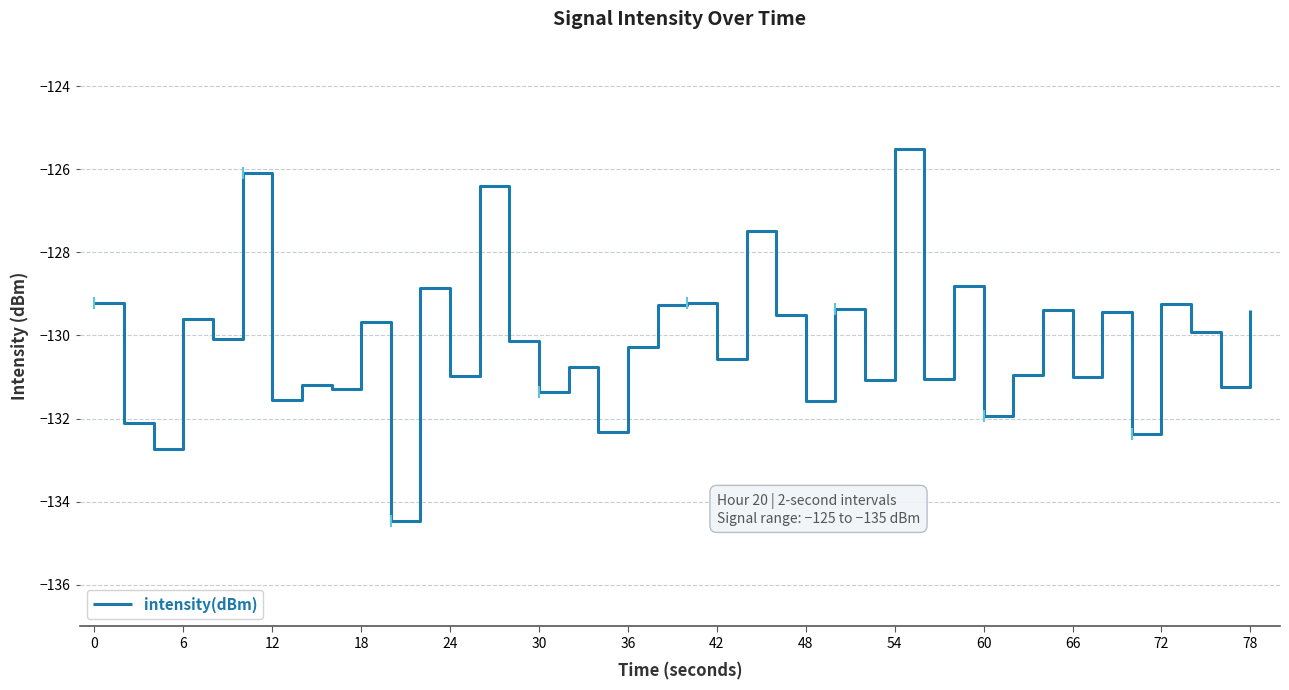

What is the smallest value displayed?

-134.5